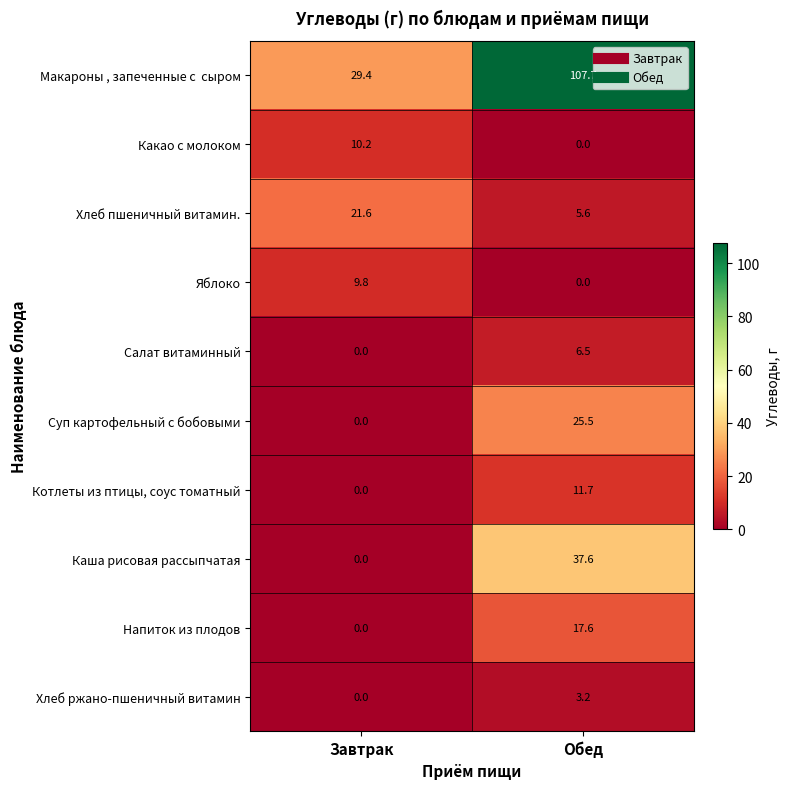

Rank the categories by Котлеты из птицы, соус томатный value from lowest to highest.

Завтрак, Обед